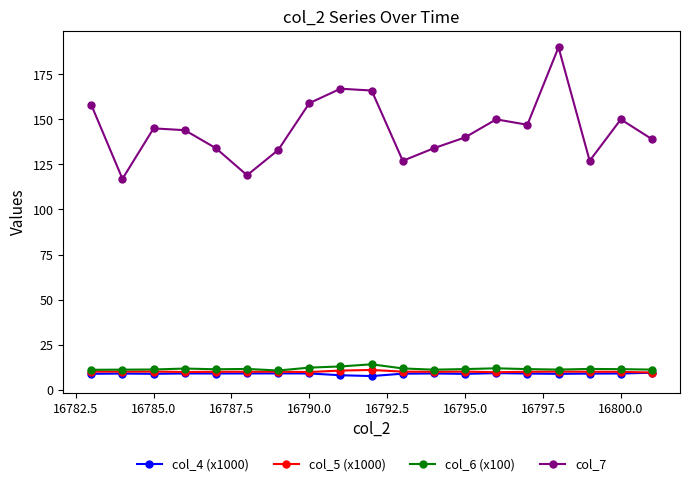

True or false: col_7 and col_5 (x1000) cross at least once.

False